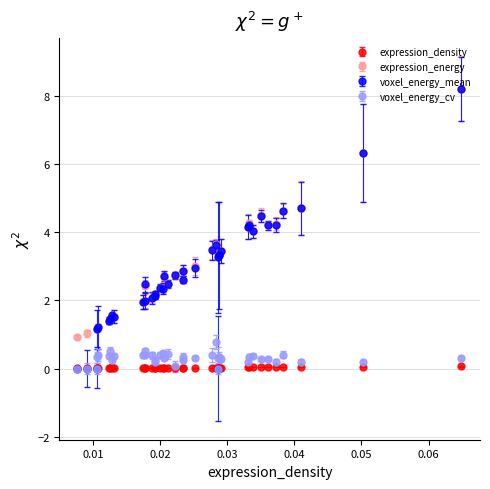

True or false: voxel_energy_cv and expression_energy cross at least once.

False